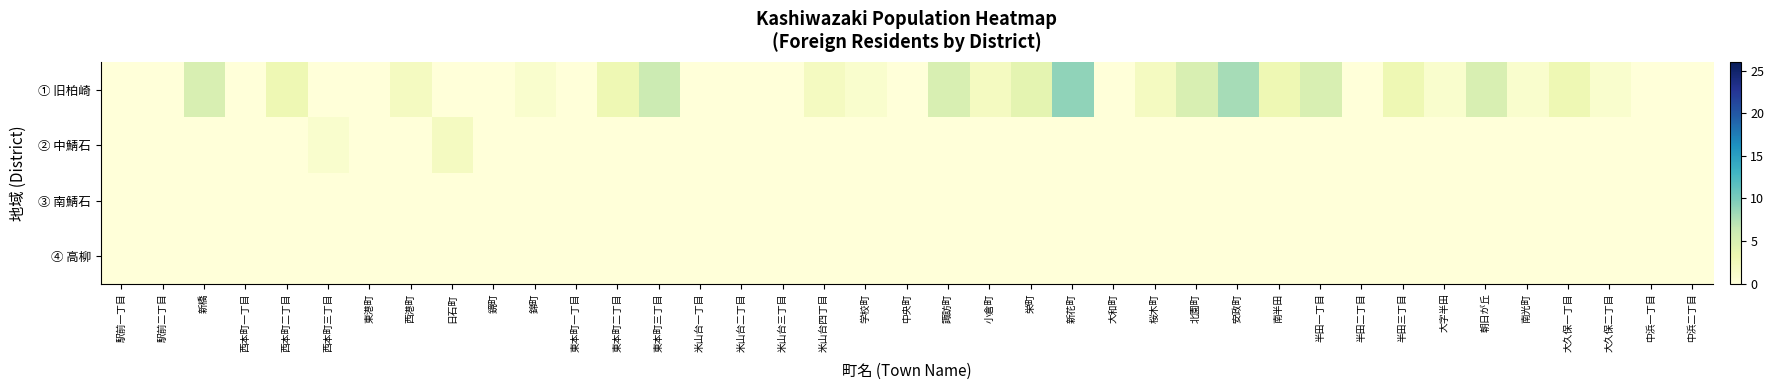

Reading right to left, extract all data points from this chart.

① 旧柏崎: 中浜二丁目=0	中浜一丁目=0	大久保二丁目=1	大久保一丁目=3	南光町=1	朝日が丘=5	大字半田=1	半田三丁目=3	半田二丁目=0	半田一丁目=5	南半田=3	安政町=8	北園町=5	桜木町=2	大和町=0	新花町=9	栄町=4	小倉町=2	諏訪町=5	中央町=0	学校町=1	米山台四丁目=2	米山台三丁目=0	米山台二丁目=0	米山台一丁目=0	東本町三丁目=6	東本町二丁目=3	東本町一丁目=0	錦町=1	鏡町=0	日石町=0	西港町=2	東港町=0	西本町三丁目=0	西本町二丁目=3	西本町一丁目=0	新橋=5	駅前二丁目=0	駅前一丁目=0
② 中鯖石: 中浜二丁目=0	中浜一丁目=0	大久保二丁目=0	大久保一丁目=0	南光町=0	朝日が丘=0	大字半田=0	半田三丁目=0	半田二丁目=0	半田一丁目=0	南半田=0	安政町=0	北園町=0	桜木町=0	大和町=0	新花町=0	栄町=0	小倉町=0	諏訪町=0	中央町=0	学校町=0	米山台四丁目=0	米山台三丁目=0	米山台二丁目=0	米山台一丁目=0	東本町三丁目=0	東本町二丁目=0	東本町一丁目=0	錦町=0	鏡町=0	日石町=2	西港町=0	東港町=0	西本町三丁目=1	西本町二丁目=0	西本町一丁目=0	新橋=0	駅前二丁目=0	駅前一丁目=0
③ 南鯖石: 中浜二丁目=0	中浜一丁目=0	大久保二丁目=0	大久保一丁目=0	南光町=0	朝日が丘=0	大字半田=0	半田三丁目=0	半田二丁目=0	半田一丁目=0	南半田=0	安政町=0	北園町=0	桜木町=0	大和町=0	新花町=0	栄町=0	小倉町=0	諏訪町=0	中央町=0	学校町=0	米山台四丁目=0	米山台三丁目=0	米山台二丁目=0	米山台一丁目=0	東本町三丁目=0	東本町二丁目=0	東本町一丁目=0	錦町=0	鏡町=0	日石町=0	西港町=0	東港町=0	西本町三丁目=0	西本町二丁目=0	西本町一丁目=0	新橋=0	駅前二丁目=0	駅前一丁目=0
④ 高柳: 中浜二丁目=0	中浜一丁目=0	大久保二丁目=0	大久保一丁目=0	南光町=0	朝日が丘=0	大字半田=0	半田三丁目=0	半田二丁目=0	半田一丁目=0	南半田=0	安政町=0	北園町=0	桜木町=0	大和町=0	新花町=0	栄町=0	小倉町=0	諏訪町=0	中央町=0	学校町=0	米山台四丁目=0	米山台三丁目=0	米山台二丁目=0	米山台一丁目=0	東本町三丁目=0	東本町二丁目=0	東本町一丁目=0	錦町=0	鏡町=0	日石町=0	西港町=0	東港町=0	西本町三丁目=0	西本町二丁目=0	西本町一丁目=0	新橋=0	駅前二丁目=0	駅前一丁目=0